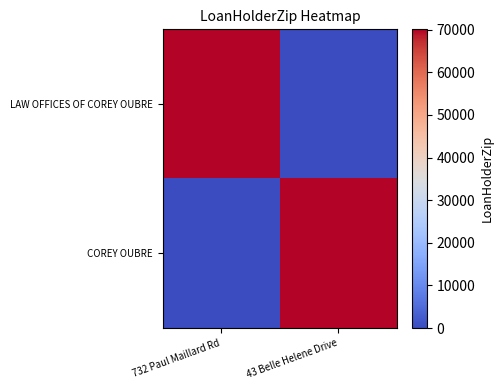

At which category is the sum across all series the highest?

732 Paul Maillard Rd